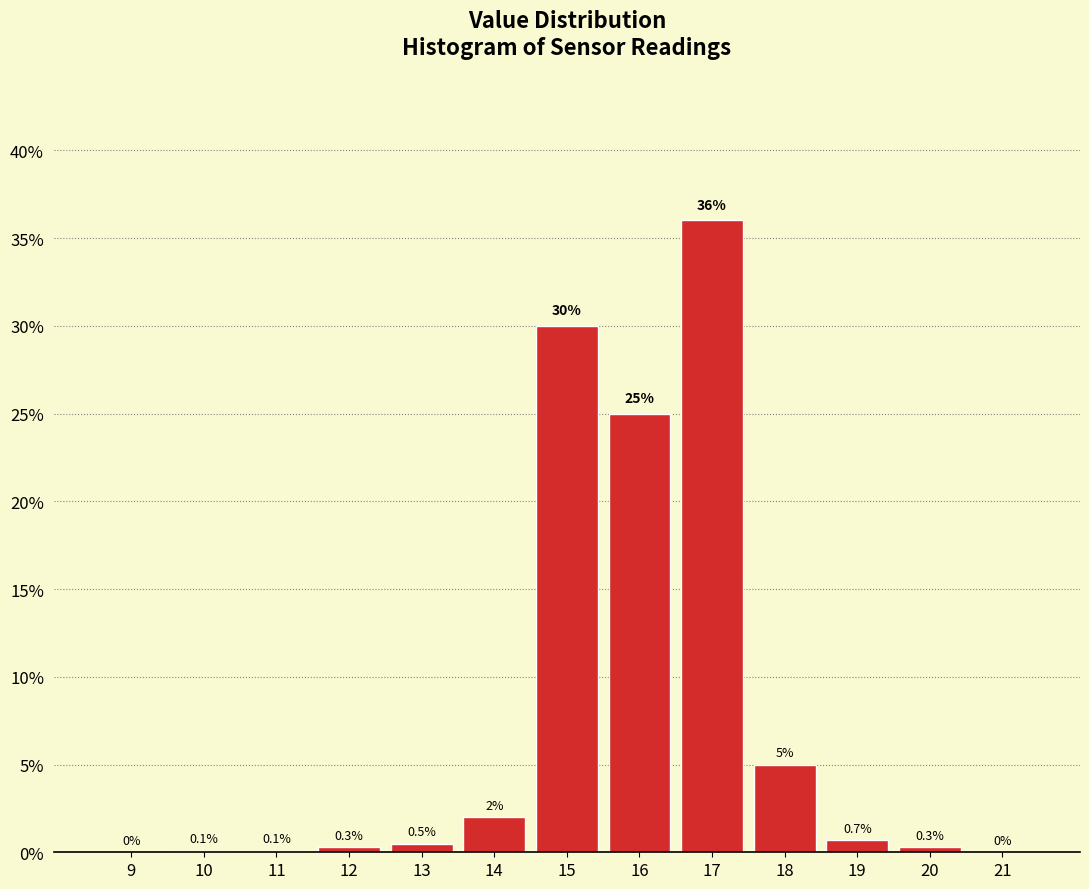

Reading left to right, list all the values displayed in this chart.

9=0.0	10=0.1	11=0.1	12=0.3	13=0.5	14=2.0	15=30.0	16=25.0	17=36.0	18=5.0	19=0.7	20=0.3	21=0.0